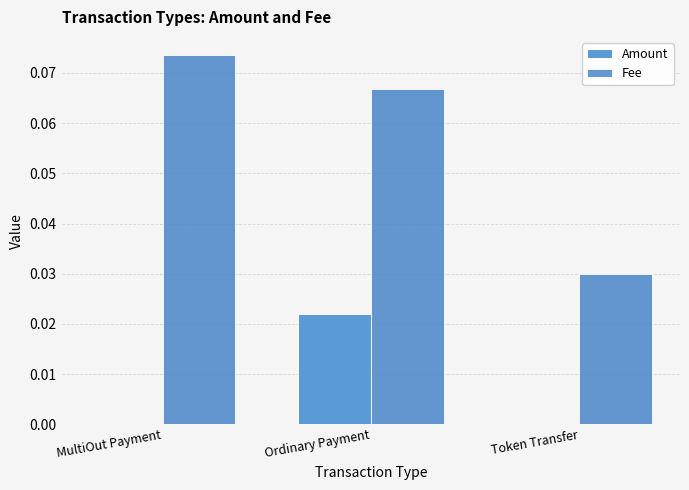

Which has a higher value, Token Transfer or MultiOut Payment?

MultiOut Payment